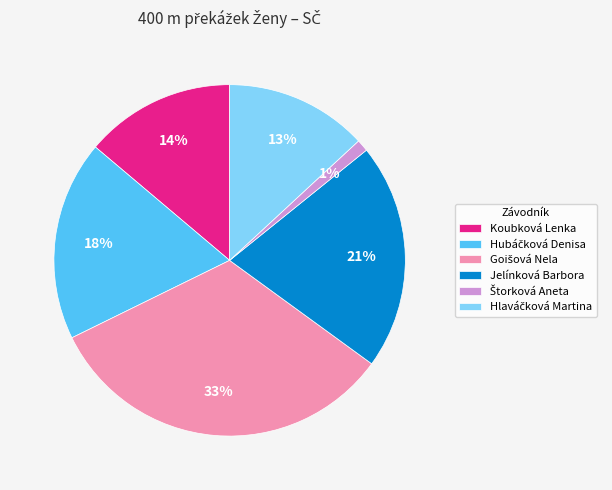

To the nearest percent, what portion does Koubková Lenka represent?

14%